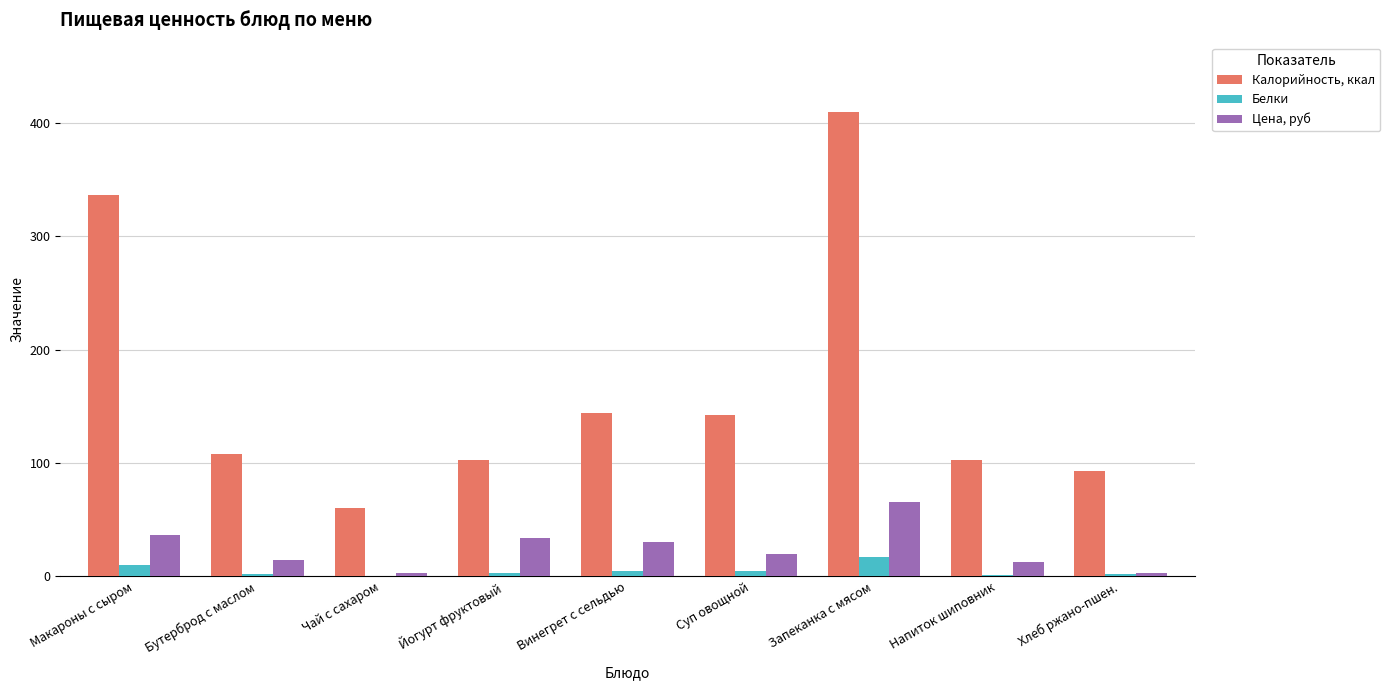

Which category has the highest value across all series?

Запеканка с мясом